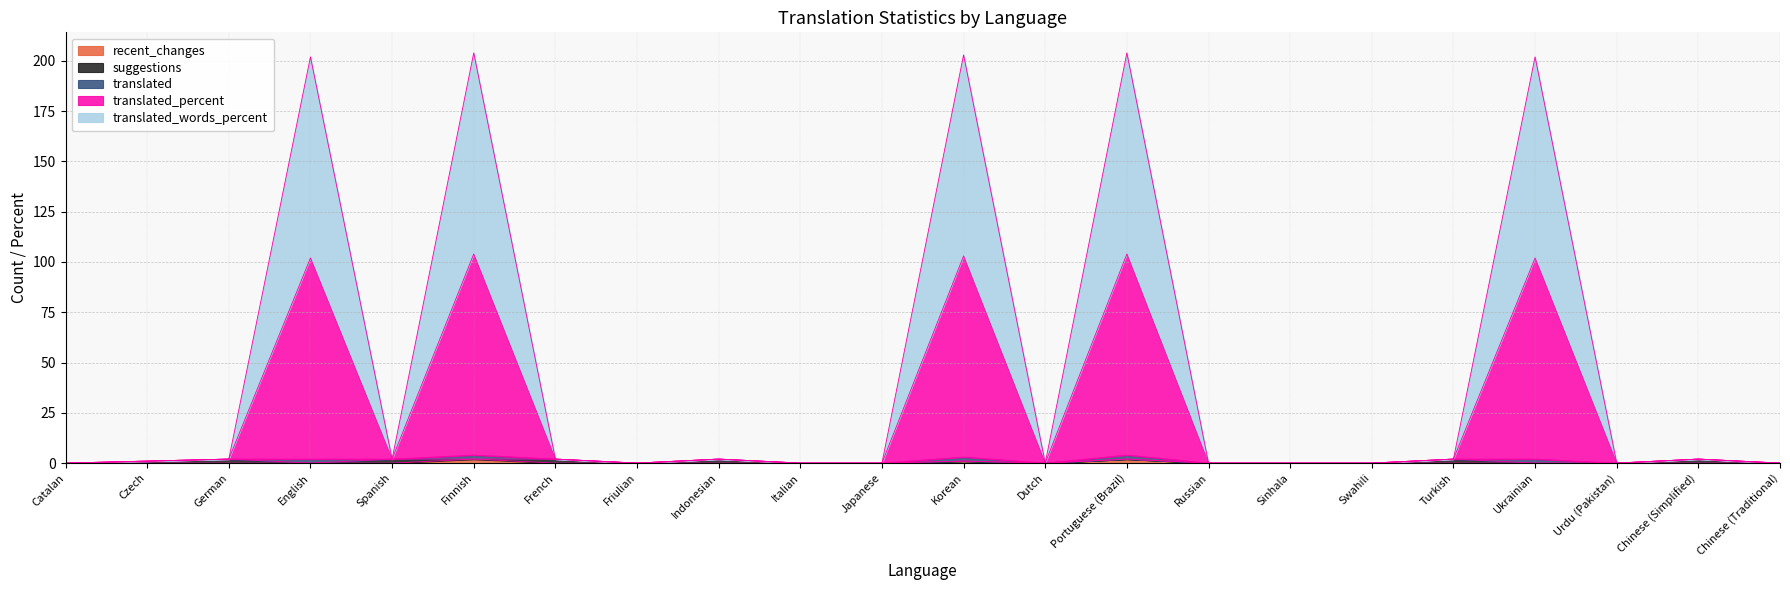

Does the chart have visible grid lines?

Yes